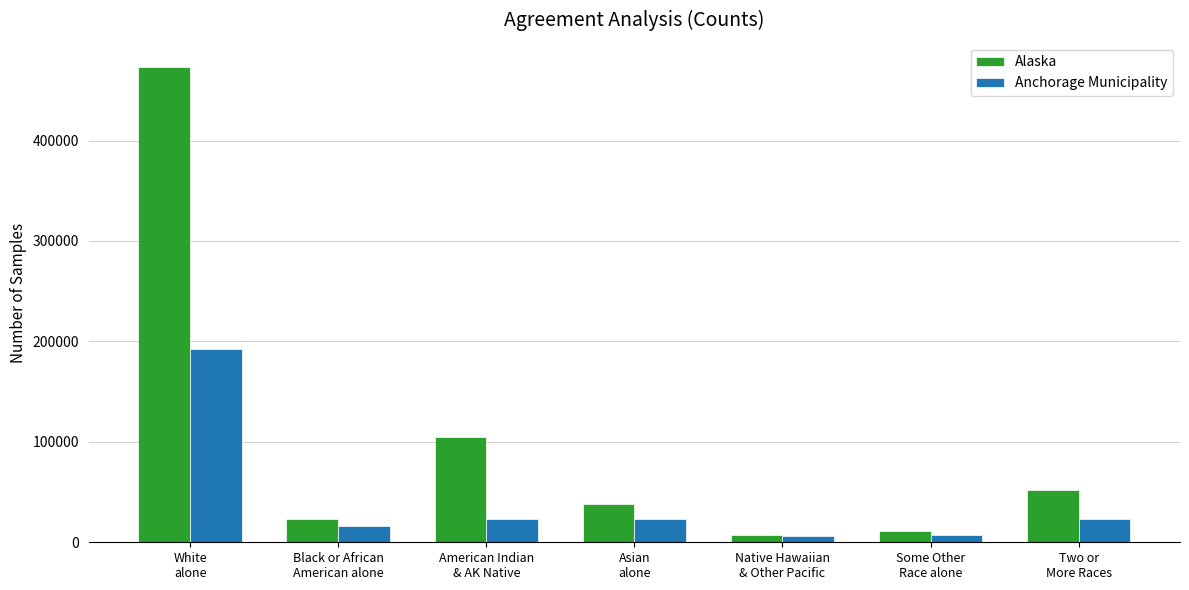

Which series has the widest spread of values?

Alaska